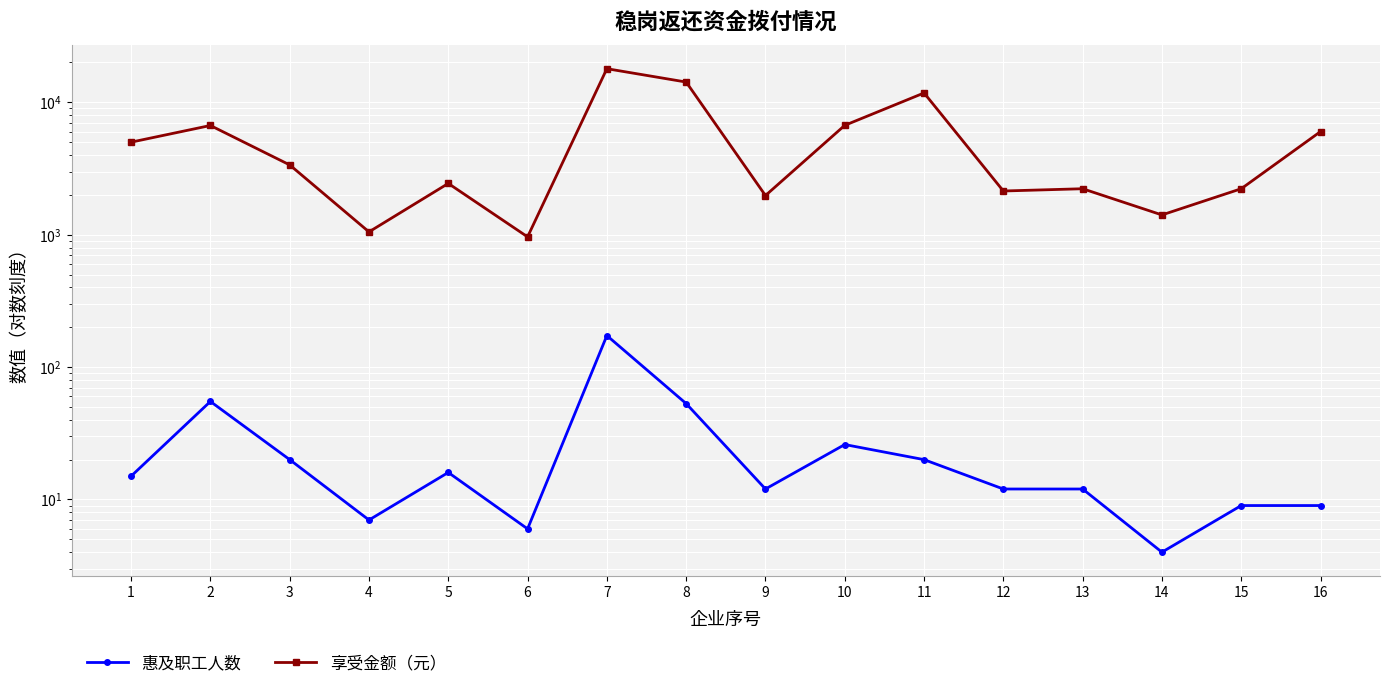

What is the difference between the maximum and minimum values in the 惠及职工人数 series?

169